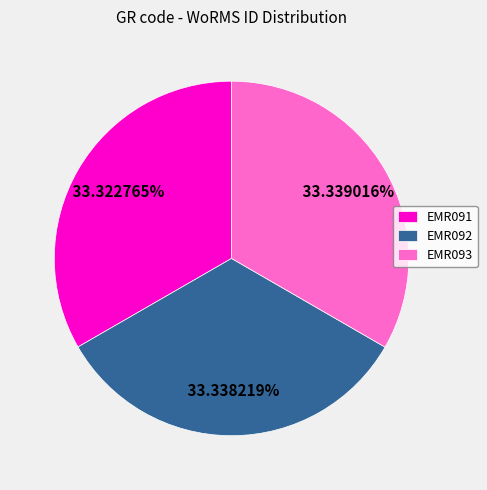

Is it true that EMR092 is 27% of the pie?

False